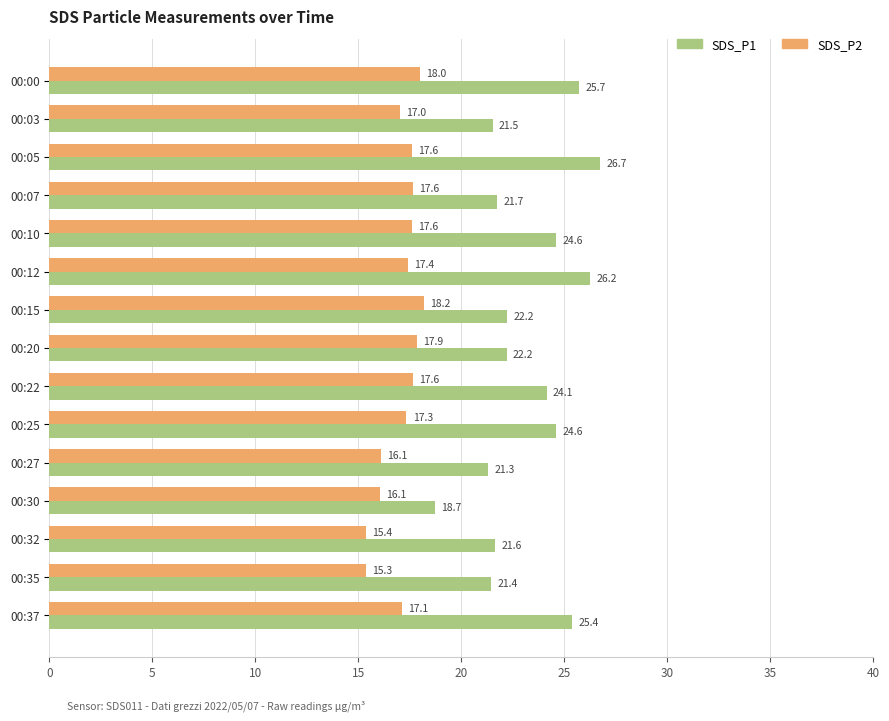

At which category is the sum across all series the highest?

00:05